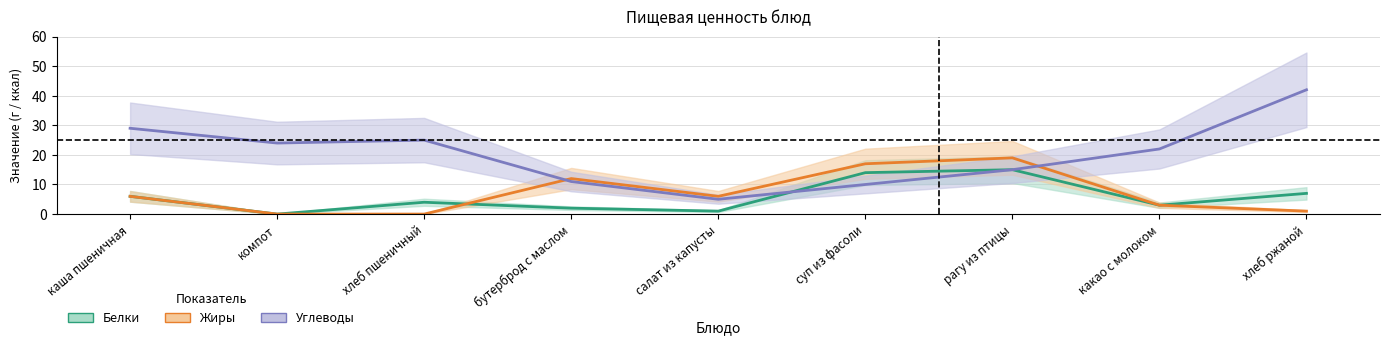

How many distinct data groups are displayed?

3